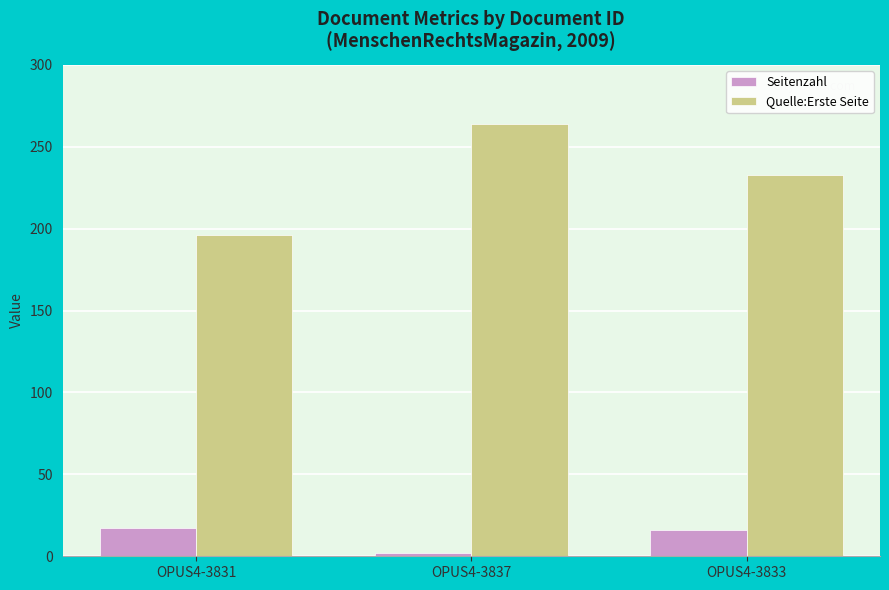

What is the spread (max minus min) of values at OPUS4-3831?

179